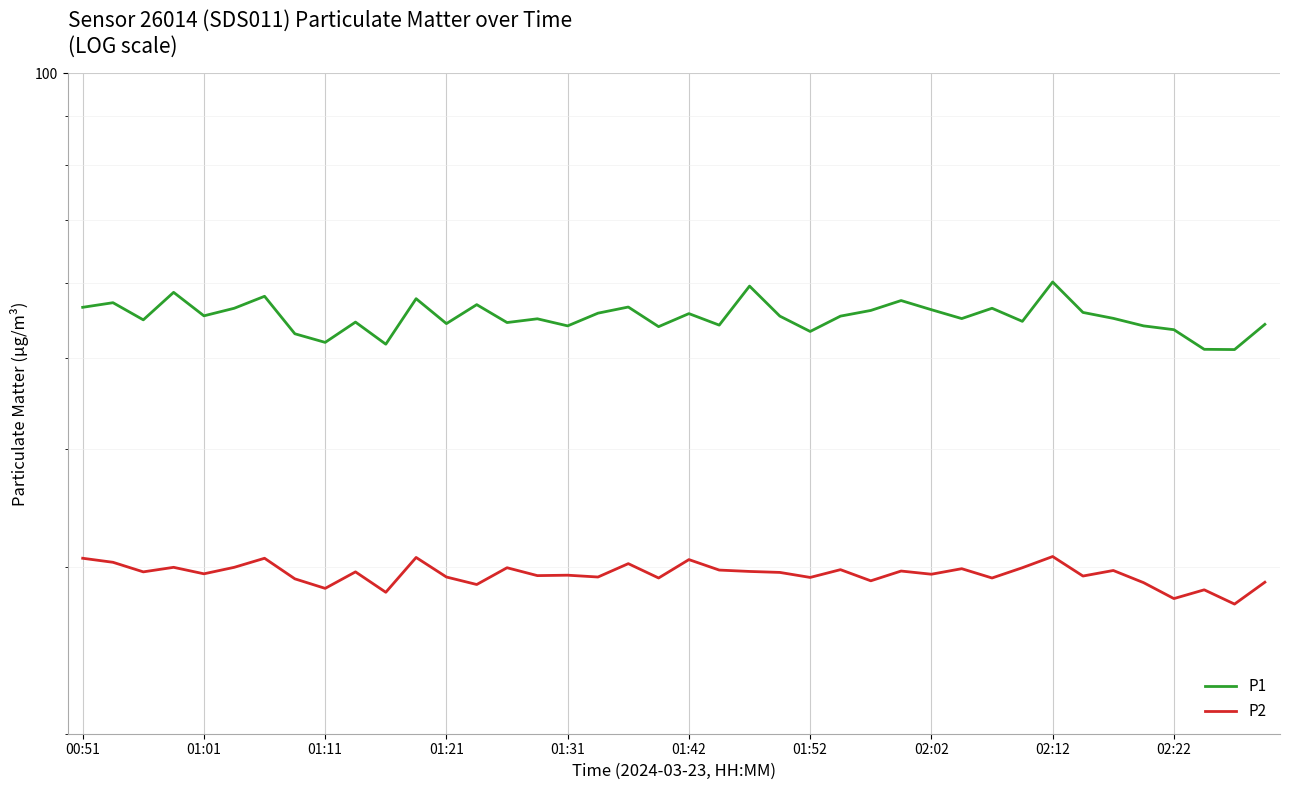

Between 10 and 34, which series saw the biggest shift?

P1